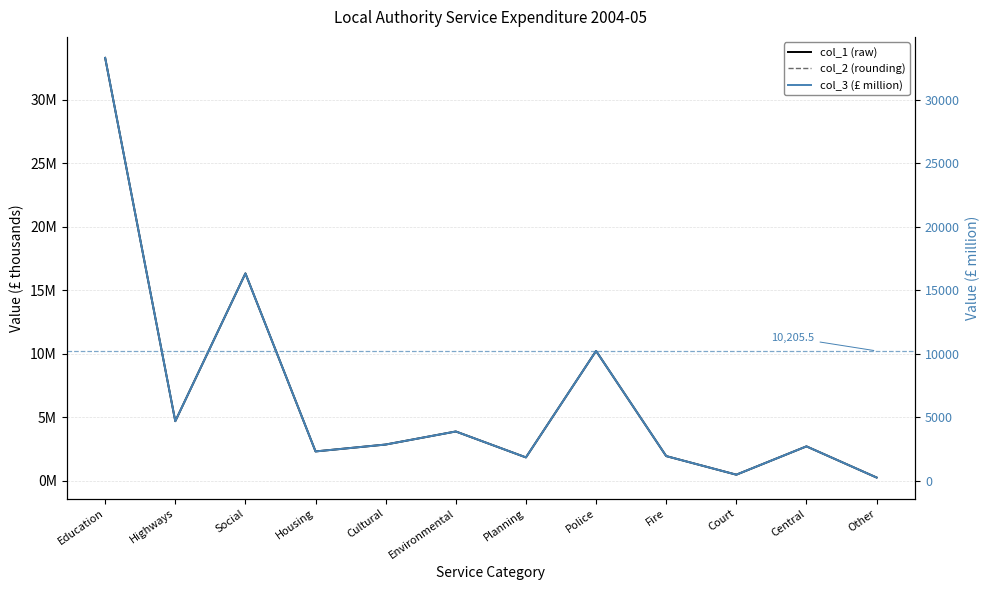

What is the average value of the col_3 (£ million) series?

6716.2